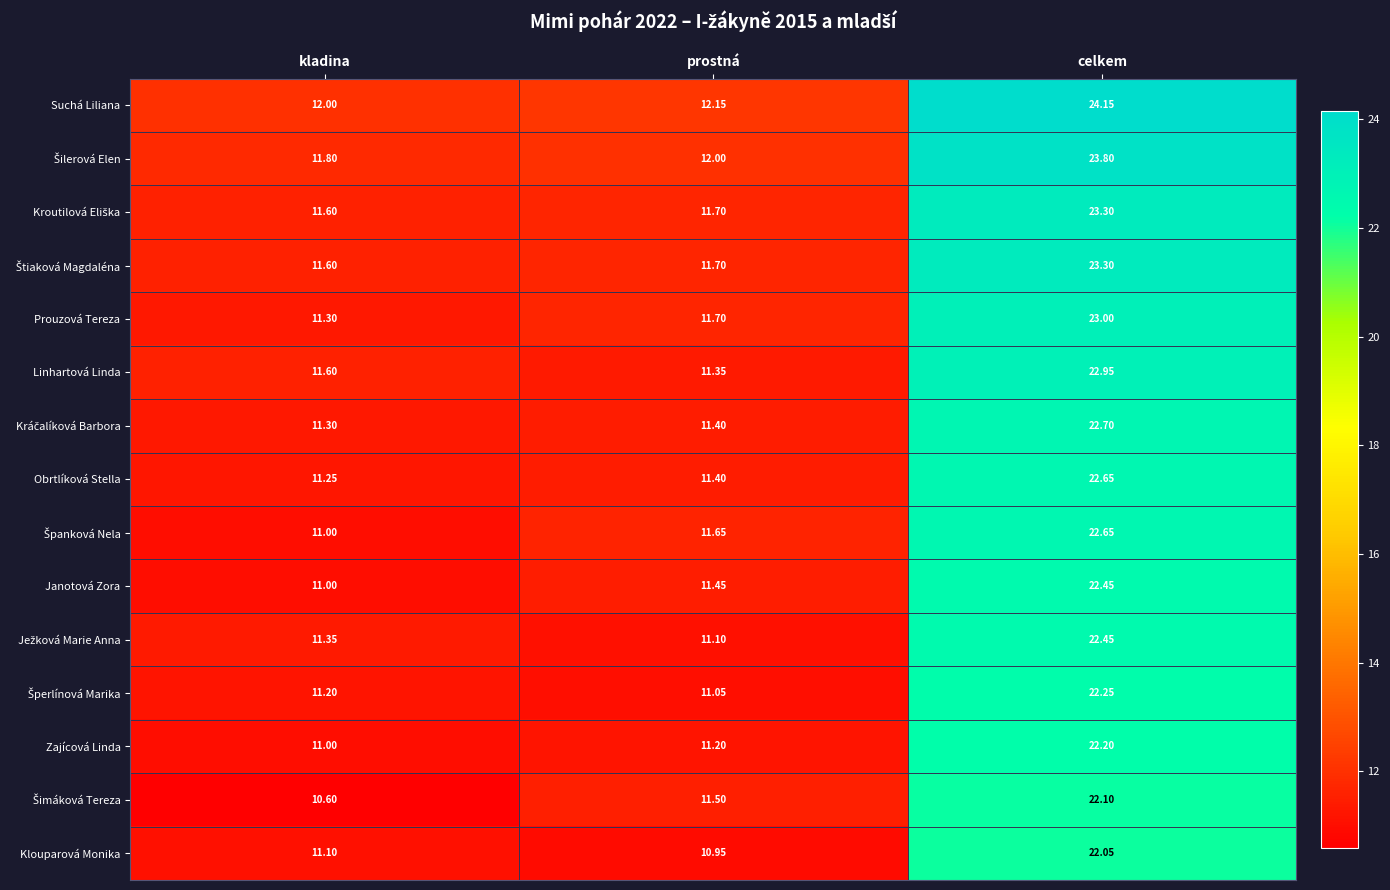

How many categories are shown in the chart?

3